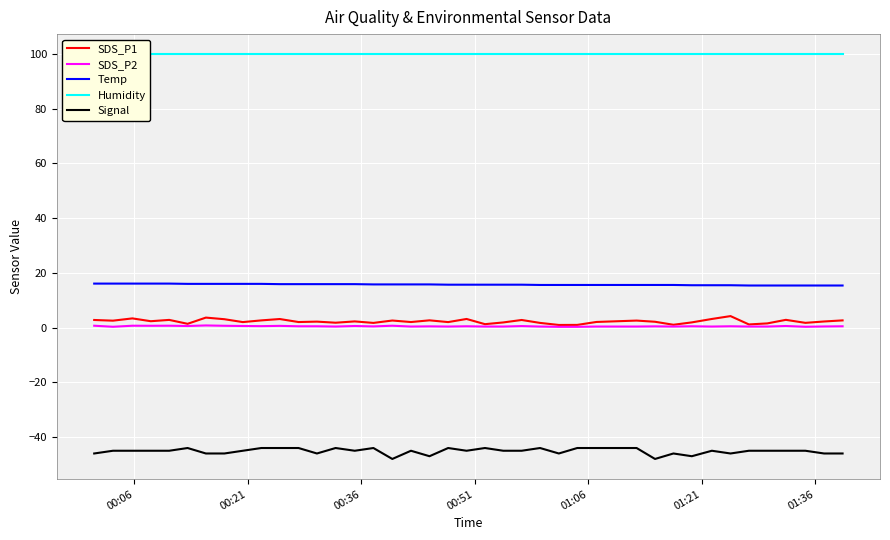

What is the maximum value for Temp?

16.1